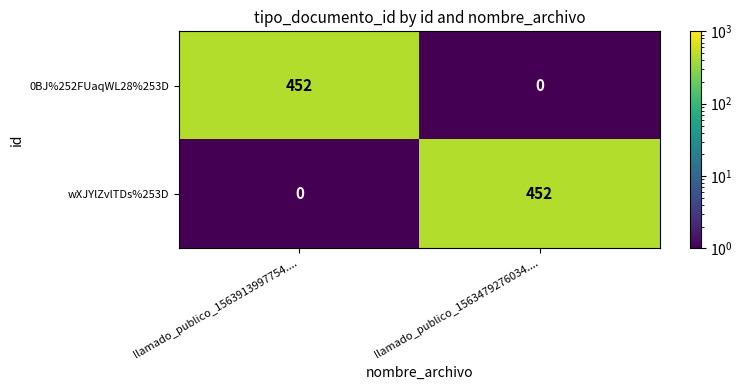

How many series are shown in this chart?

2